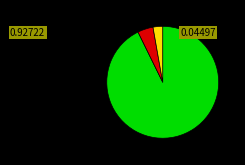

Is there a majority slice in this chart?

Yes